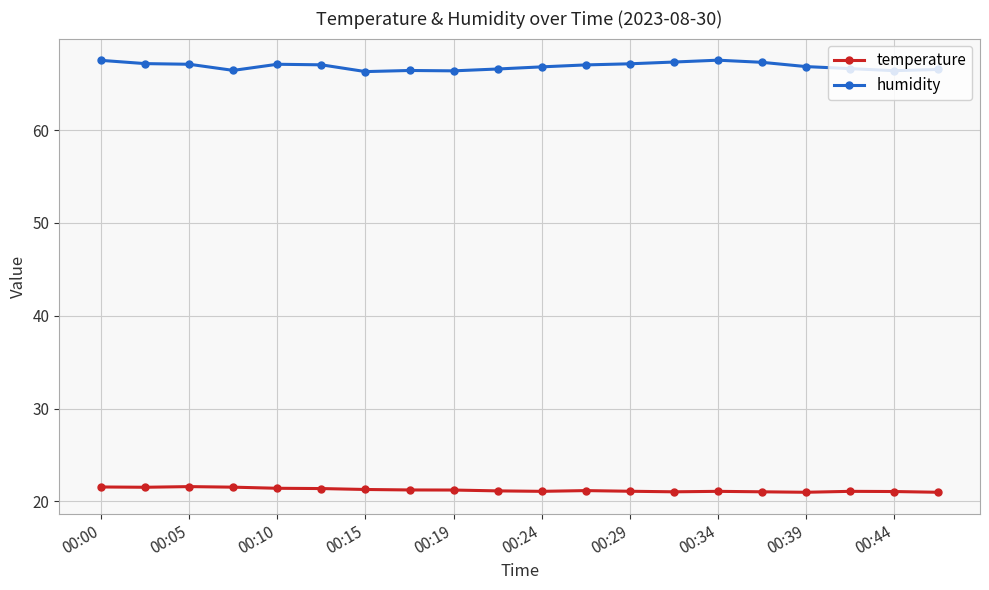

What is the difference between the maximum and minimum values in the humidity series?

1.2